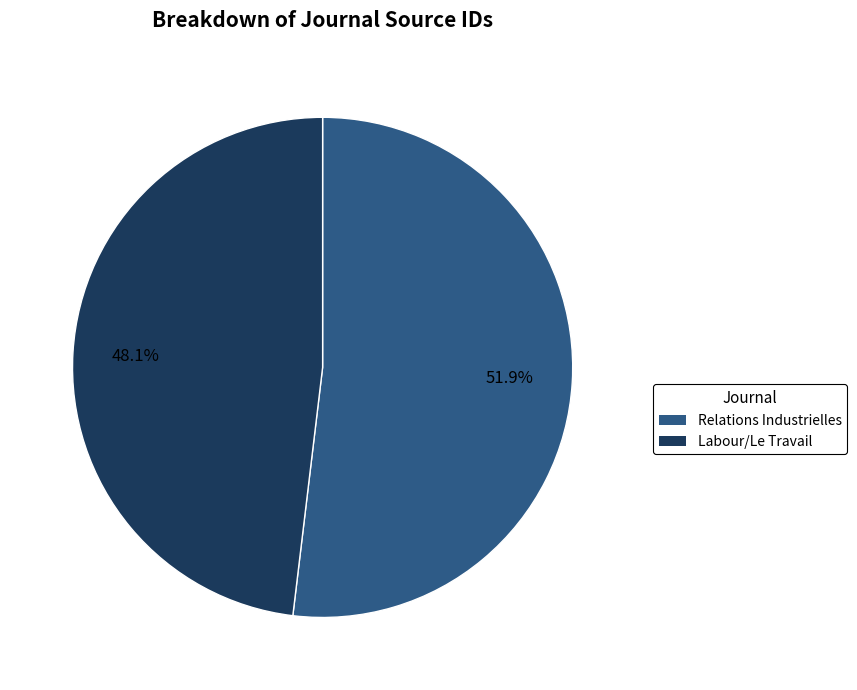

Rank the categories by value from lowest to highest.

Labour/Le Travail, Relations Industrielles